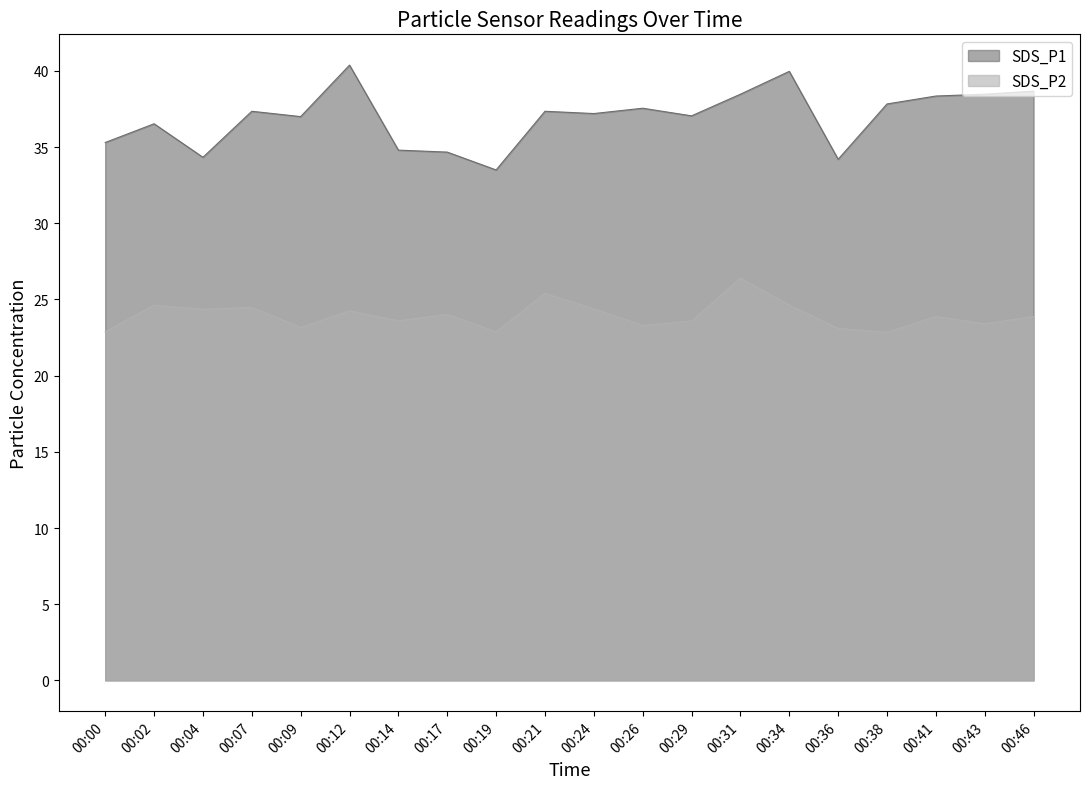

Rank the series by their maximum value, from highest to lowest.

SDS_P1, SDS_P2